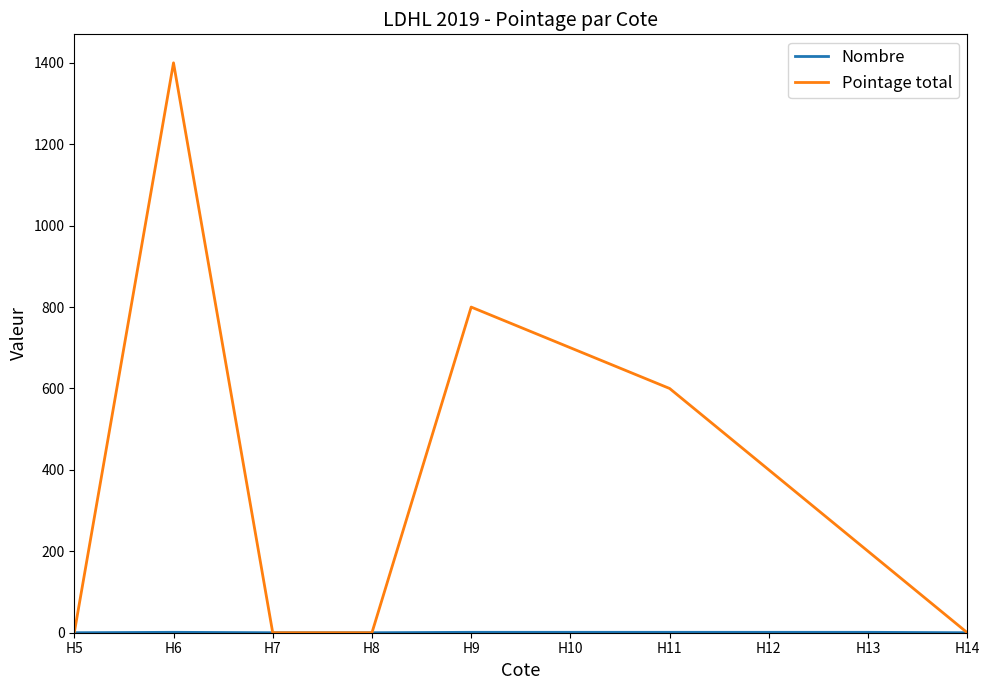

The value of Pointage total at H8 is 0. True or false?

True